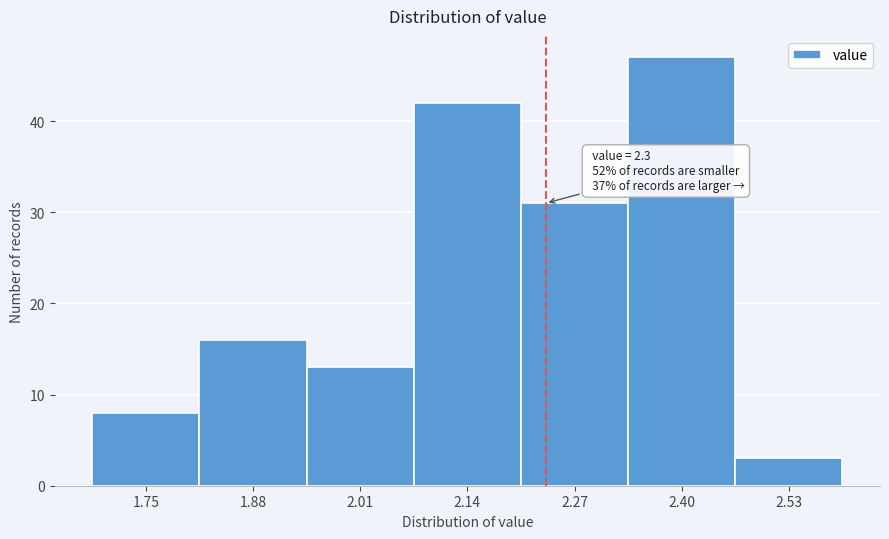

Reading left to right, extract all data points from this chart.

8	16	13	42	31	47	3